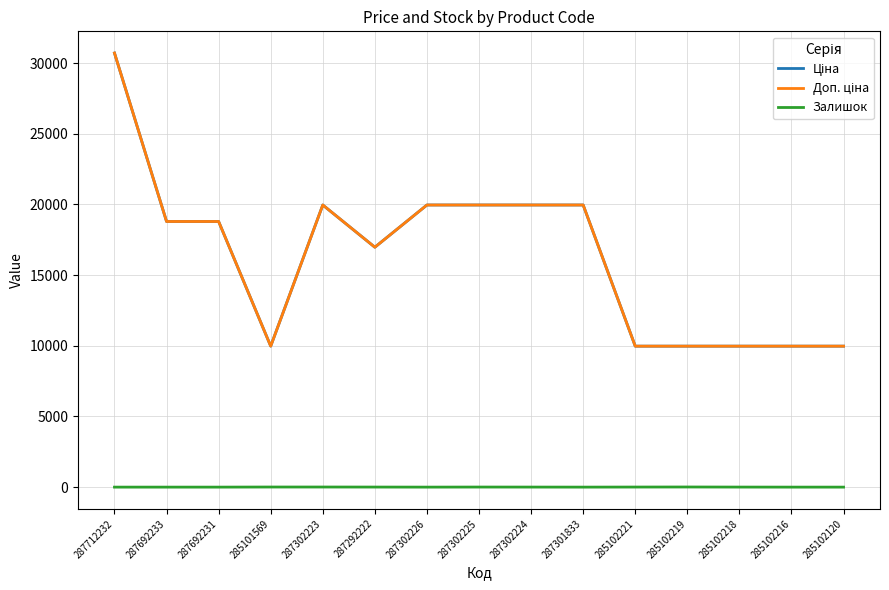

Does the chart have visible grid lines?

Yes